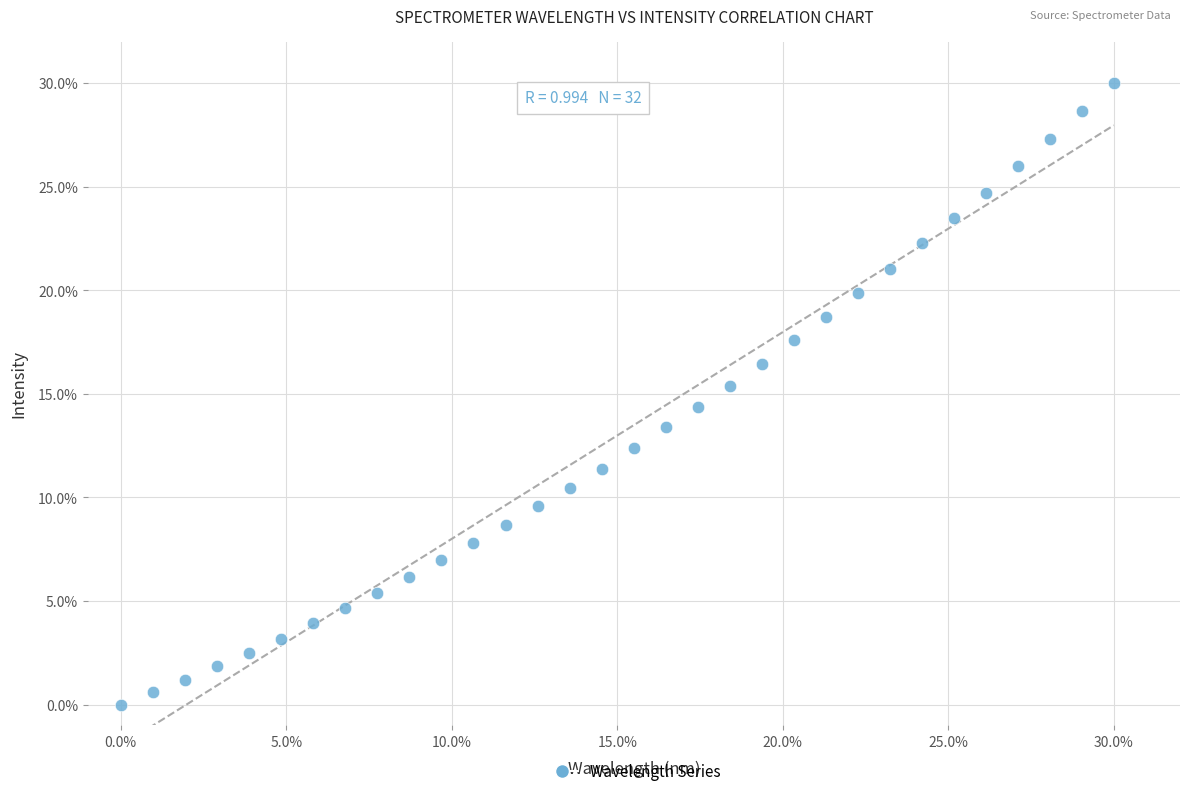

What is the range of Y values (max minus min)?

30.0